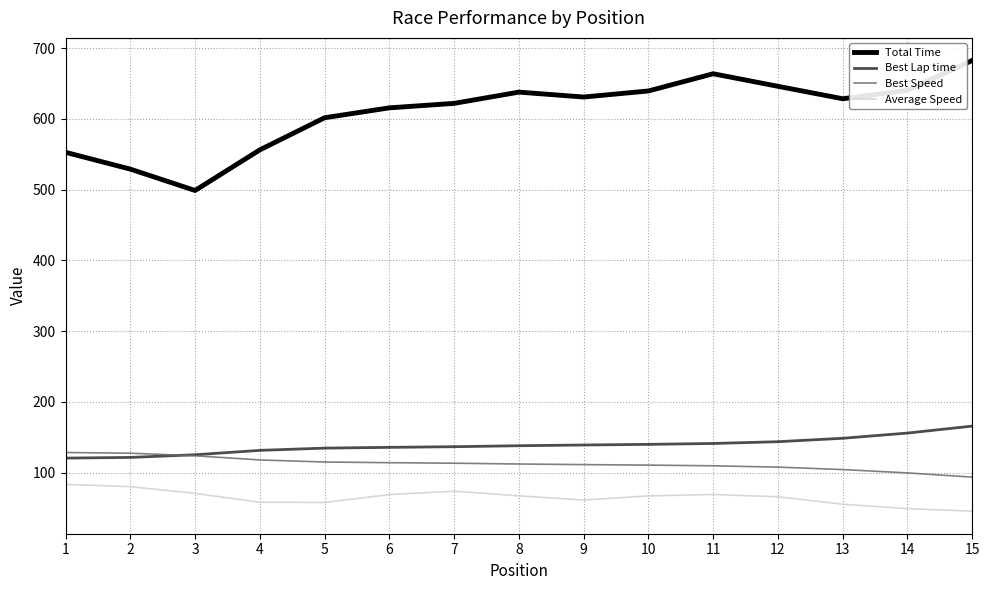

Does the chart have visible grid lines?

Yes